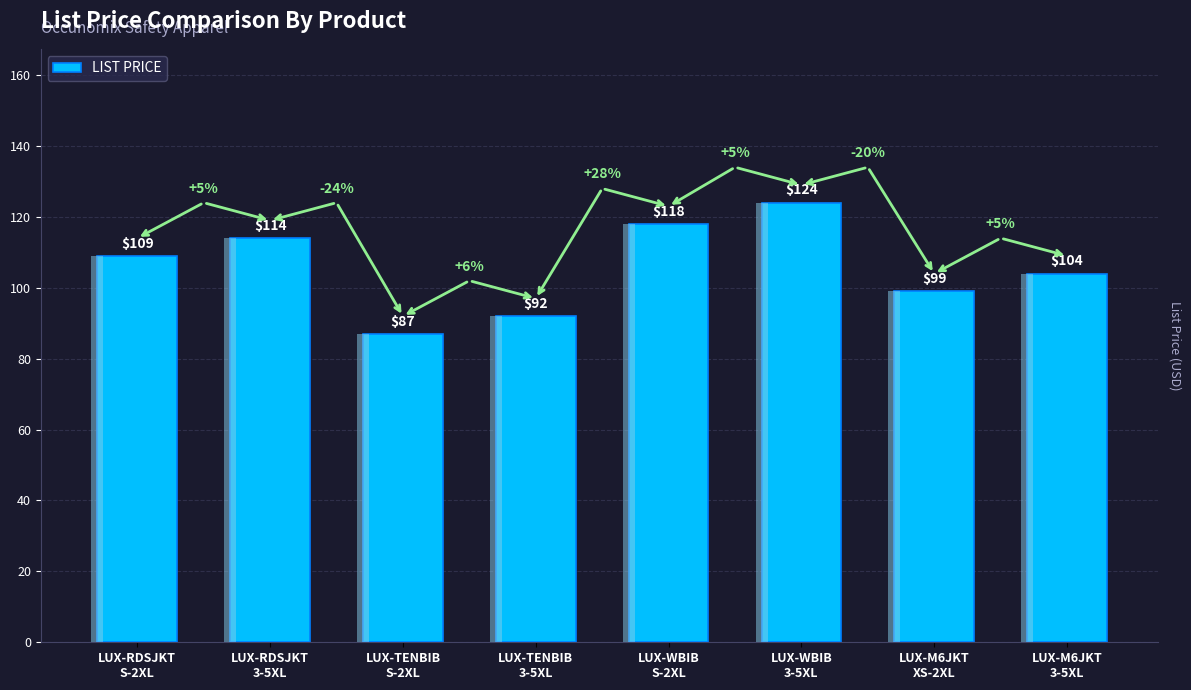

Rank the categories by value from lowest to highest.

LUX-TENBIB
S-2XL, LUX-TENBIB
3-5XL, LUX-M6JKT
XS-2XL, LUX-M6JKT
3-5XL, LUX-RDSJKT
S-2XL, LUX-RDSJKT
3-5XL, LUX-WBIB
S-2XL, LUX-WBIB
3-5XL